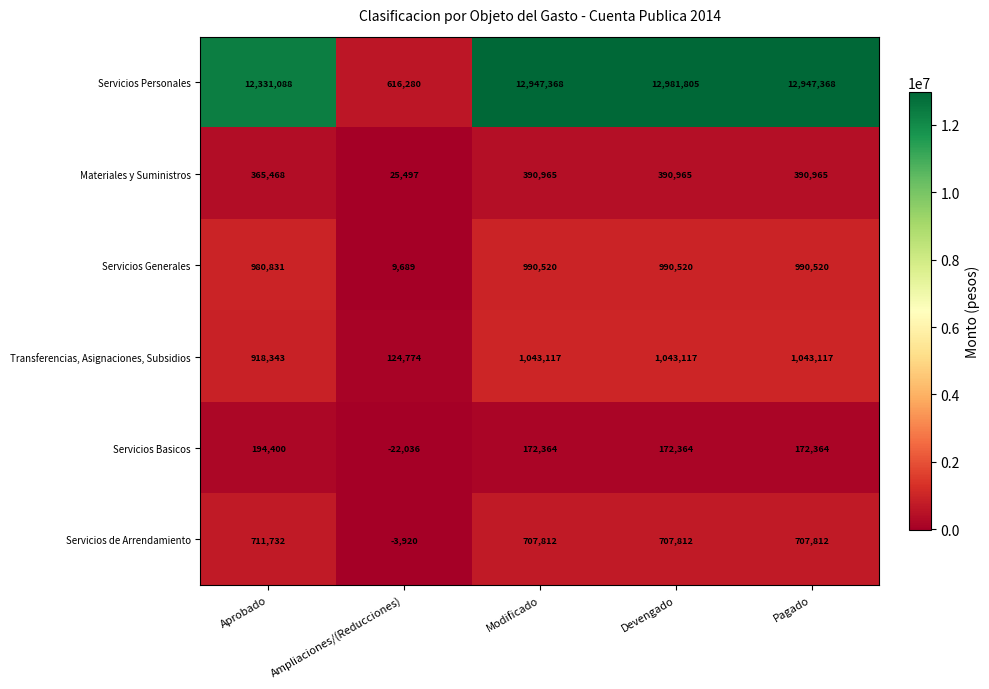

Reading left to right, extract all data points from this chart.

Servicios Personales: 12331088	616280	12947368	12981805	12947368
Materiales y Suministros: 365468	25497	390965	390965	390965
Servicios Generales: 980831	9689	990520	990520	990520
Transferencias, Asignaciones, Subsidios: 918343	124774	1043117	1043117	1043117
Servicios Basicos: 194400	-22036	172364	172364	172364
Servicios de Arrendamiento: 711732	-3920	707812	707812	707812